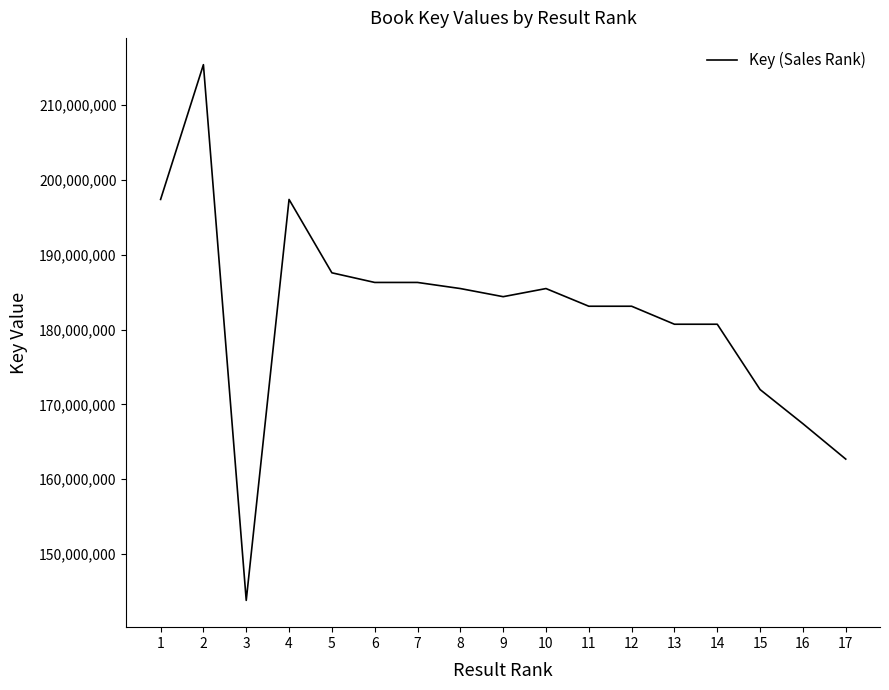

The value at 17 is 162680918. True or false?

True